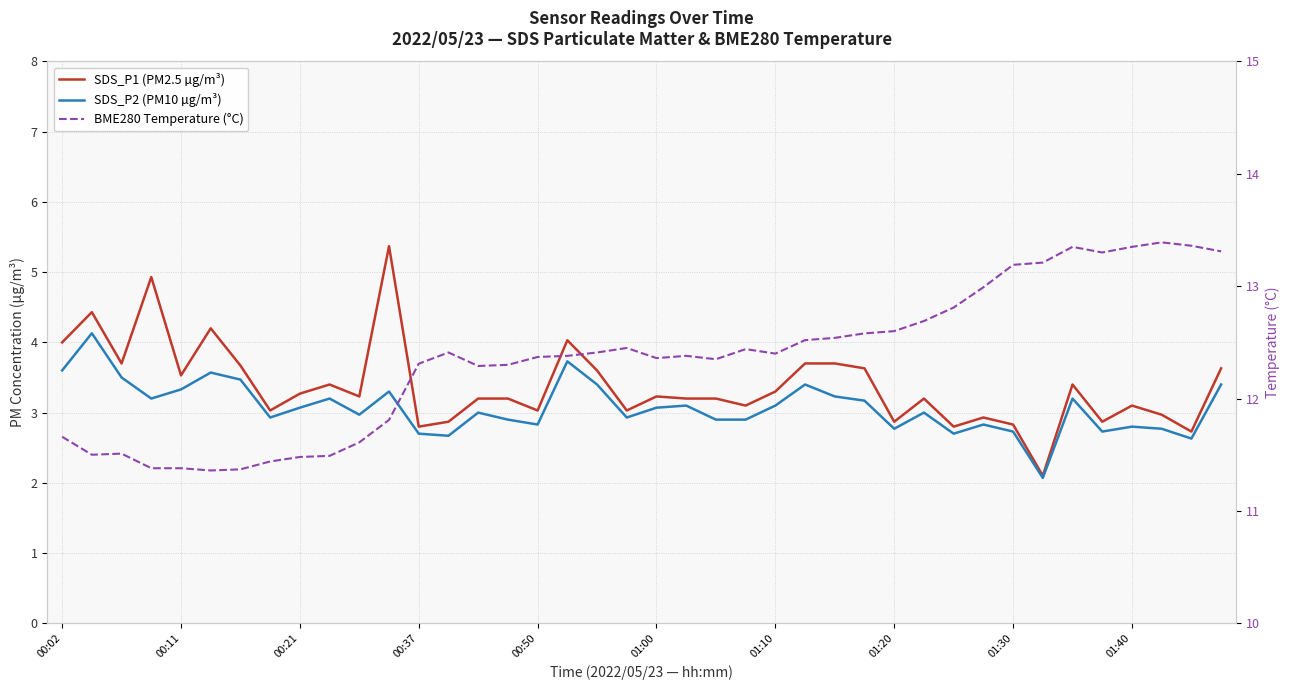

Which series has the largest total across all categories?

BME280 Temperature (°C)